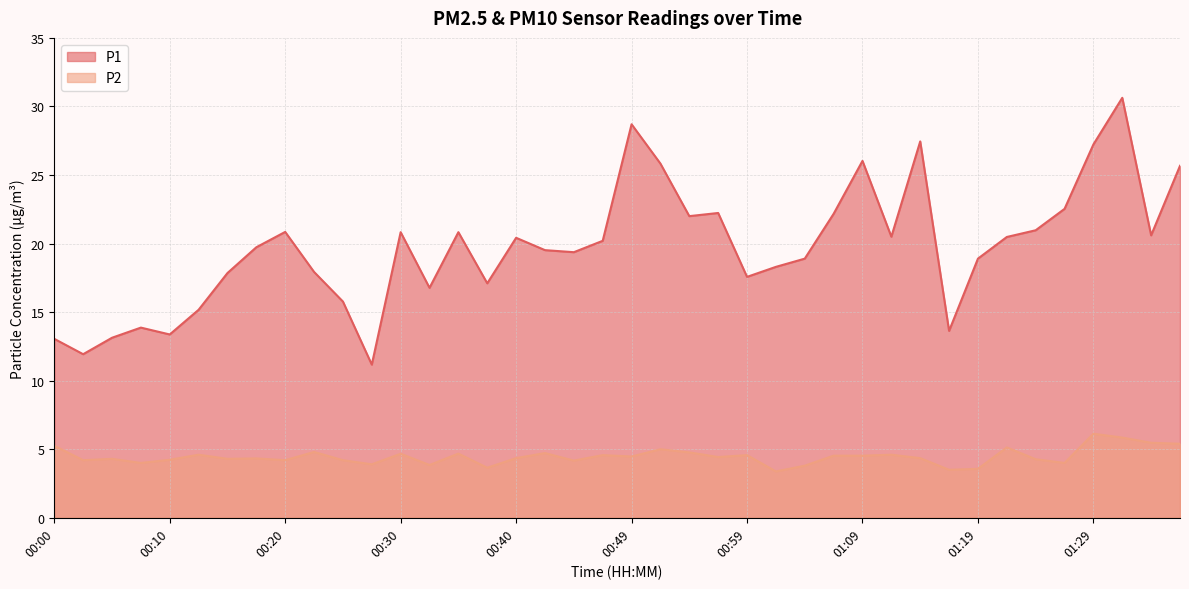

Reading left to right, transcribe all the data shown in this chart.

P1: 13.1	11.9	13.1	13.9	13.4	15.2	17.9	19.7	20.9	17.9	15.8	11.2	20.8	16.8	20.8	17.1	20.4	19.5	19.4	20.2	28.7	25.8	22.0	22.2	17.6	18.3	18.9	22.2	26.0	20.5	27.4	13.6	18.9	20.5	21.0	22.5	27.2	30.6	20.6	25.7
P2: 5.2	4.2	4.3	4.0	4.2	4.6	4.3	4.3	4.2	4.8	4.2	3.9	4.7	3.9	4.7	3.6	4.3	4.7	4.2	4.6	4.5	5.0	4.8	4.4	4.6	3.4	3.8	4.5	4.5	4.6	4.3	3.5	3.6	5.1	4.3	4.0	6.1	5.8	5.5	5.4